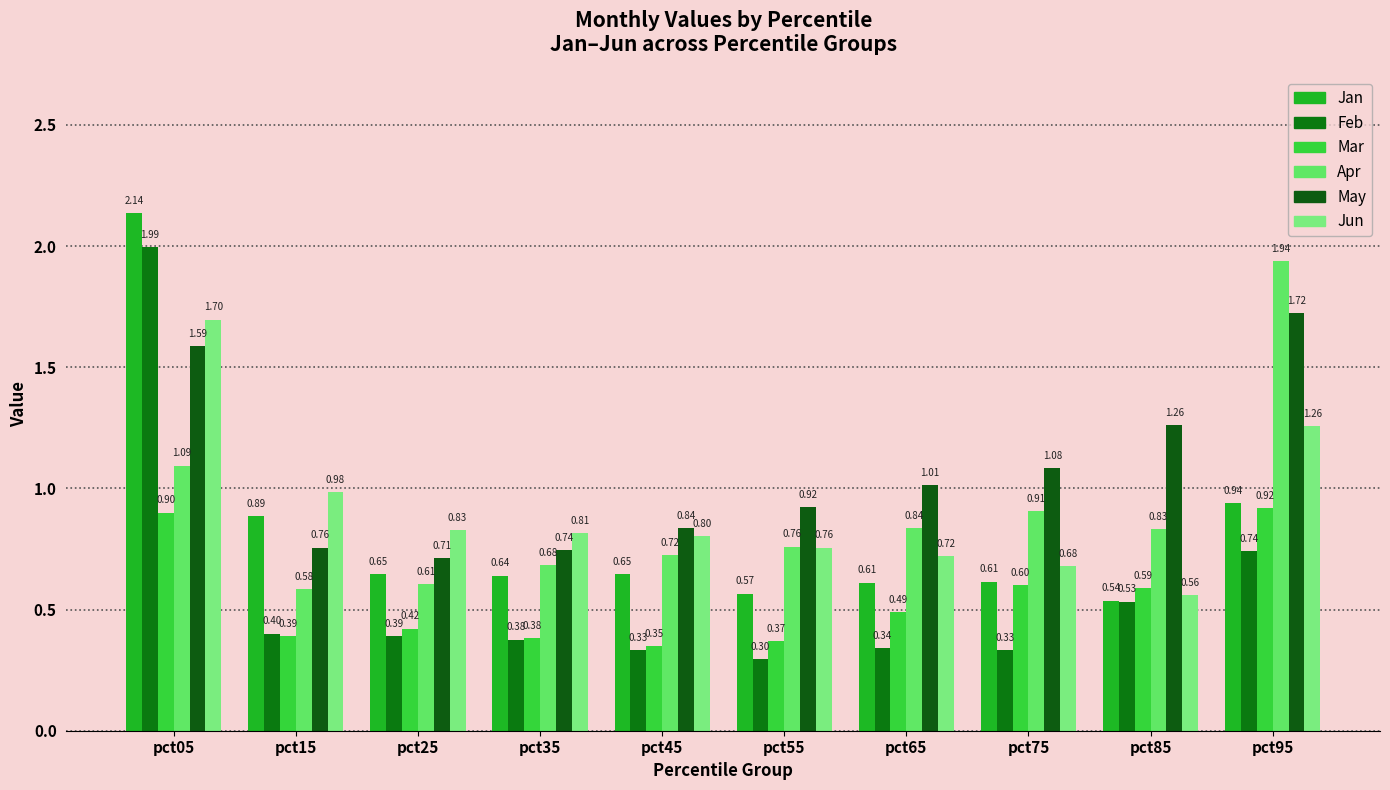

What is the value of the Mar bar at the 5th from the left?

0.3